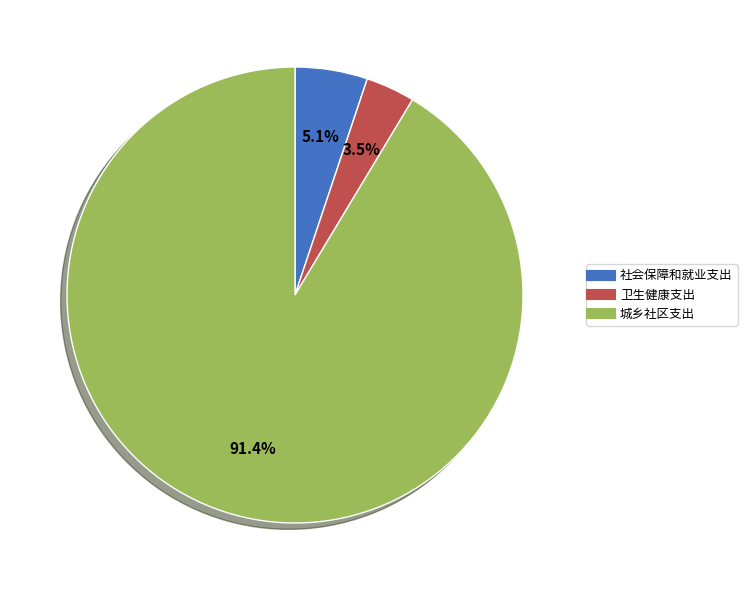

How many slices are in this pie chart?

3